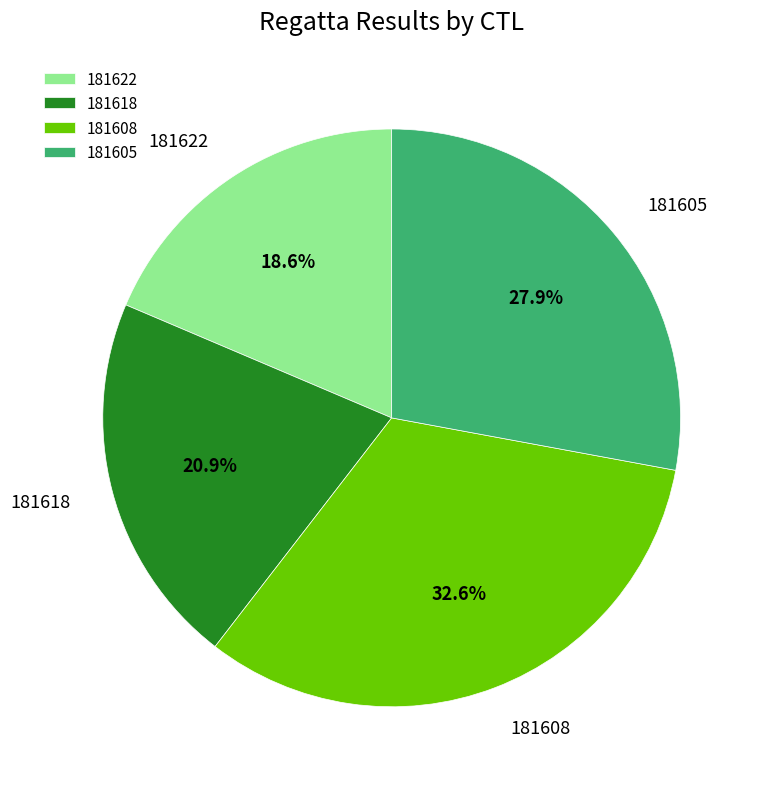

What is the largest slice in the pie chart?

181608